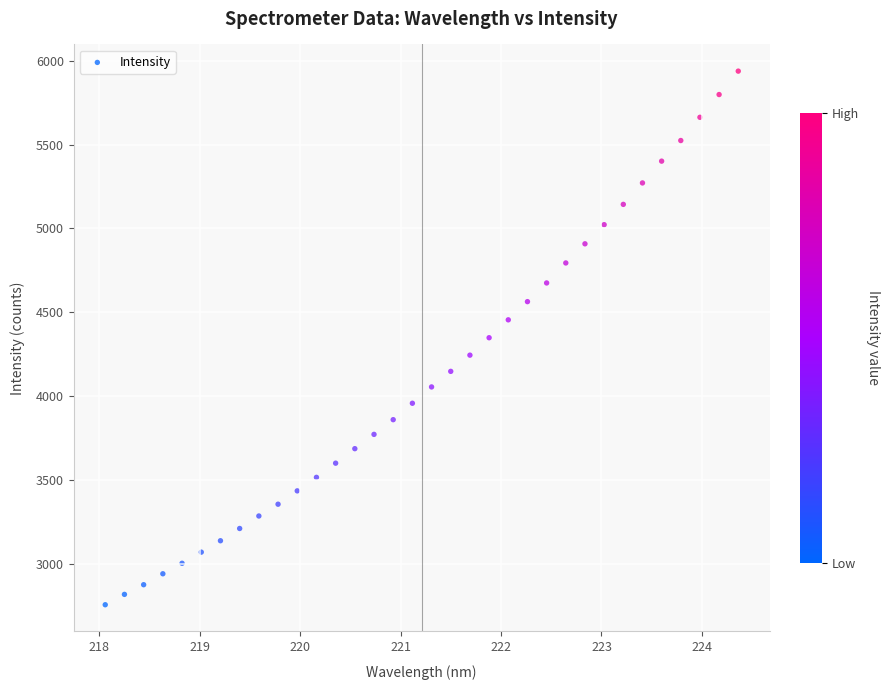

What is the range of X values (max minus min)?

6.3